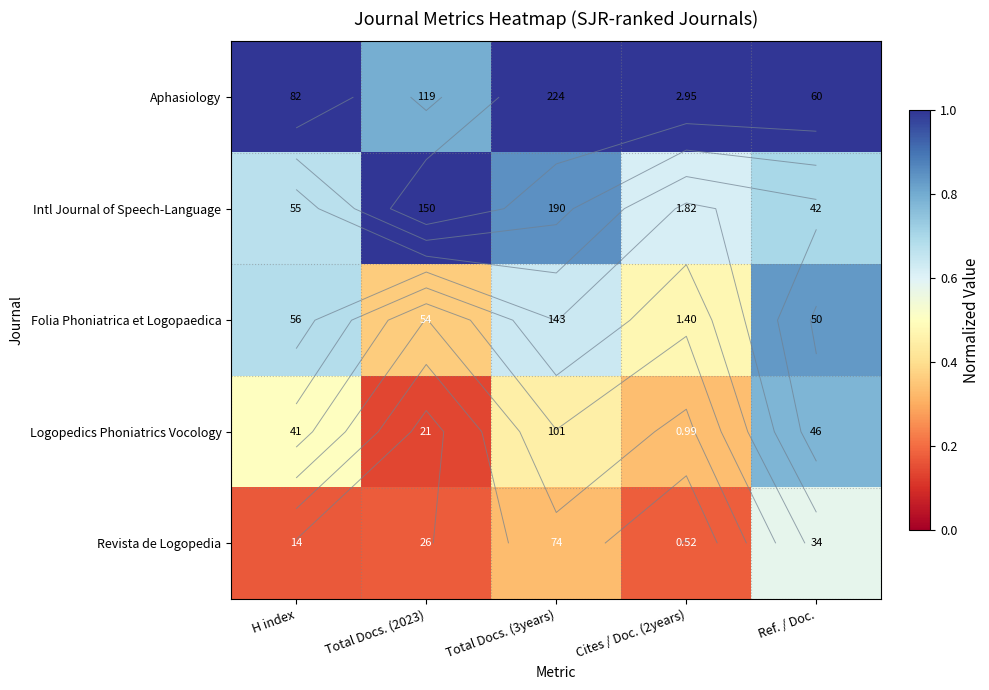

Is it true that Aphasiology equals 1.8 at Ref. / Doc.?

False